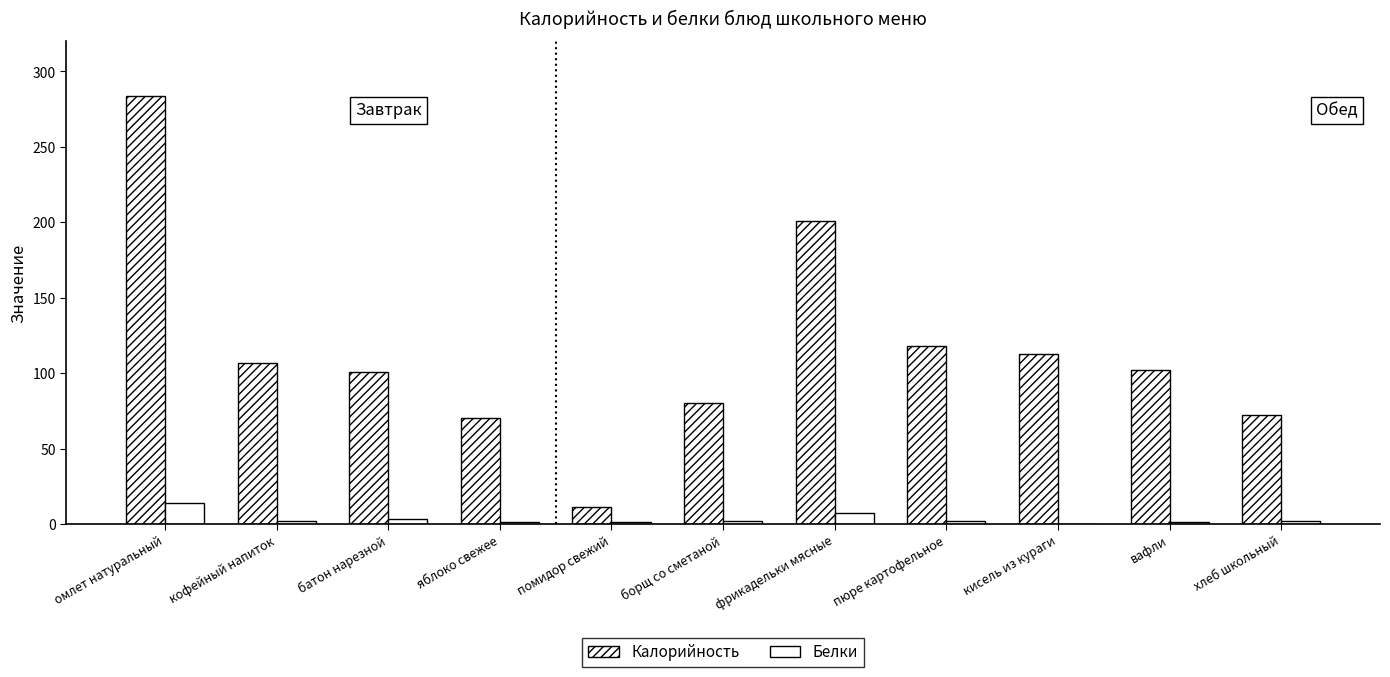

At which category is the sum across all series the highest?

омлет натуральный